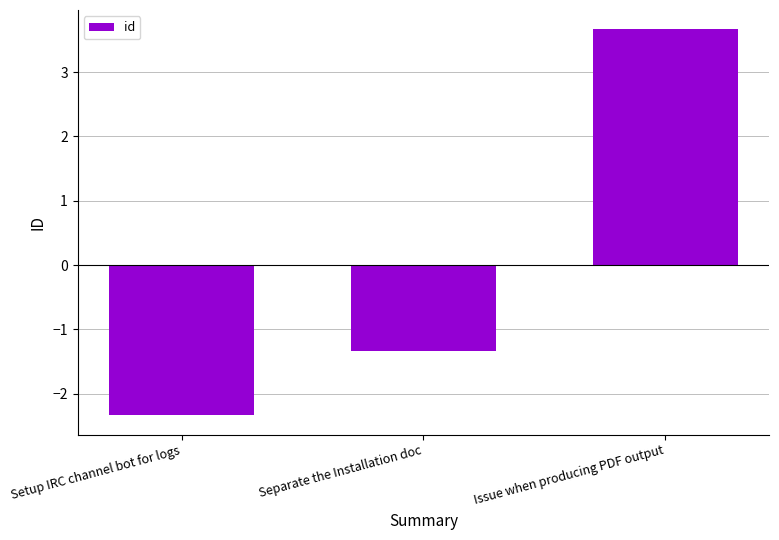

True or false: the data shows 3.7 at Issue when producing PDF output.

True